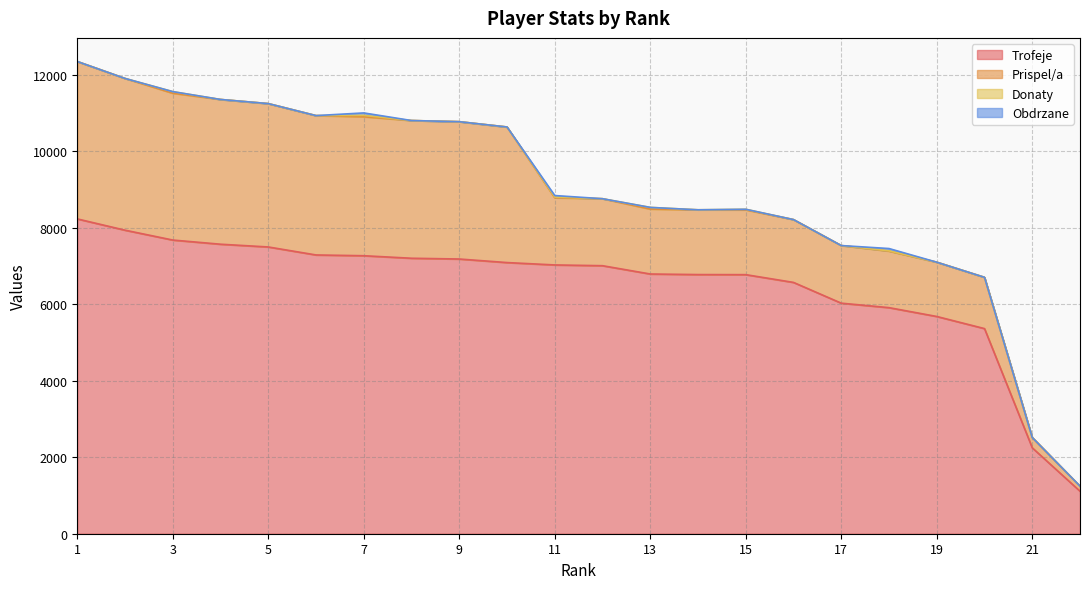

The Obdrzane series shows -40 at 3. True or false?

False